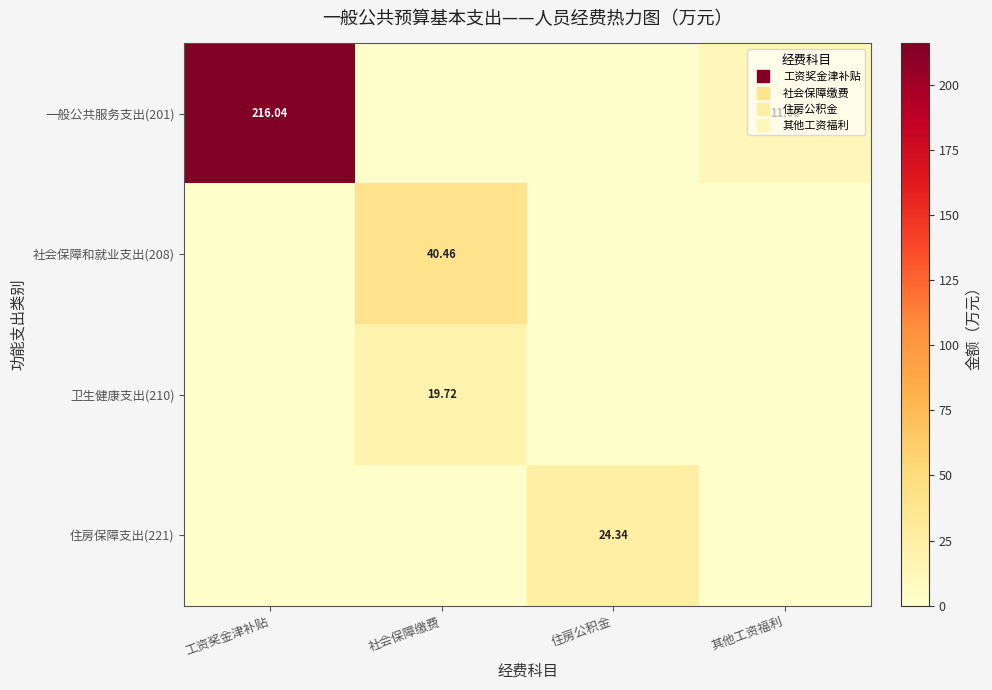

Which series has the largest range (max minus min)?

一般公共服务支出(201)